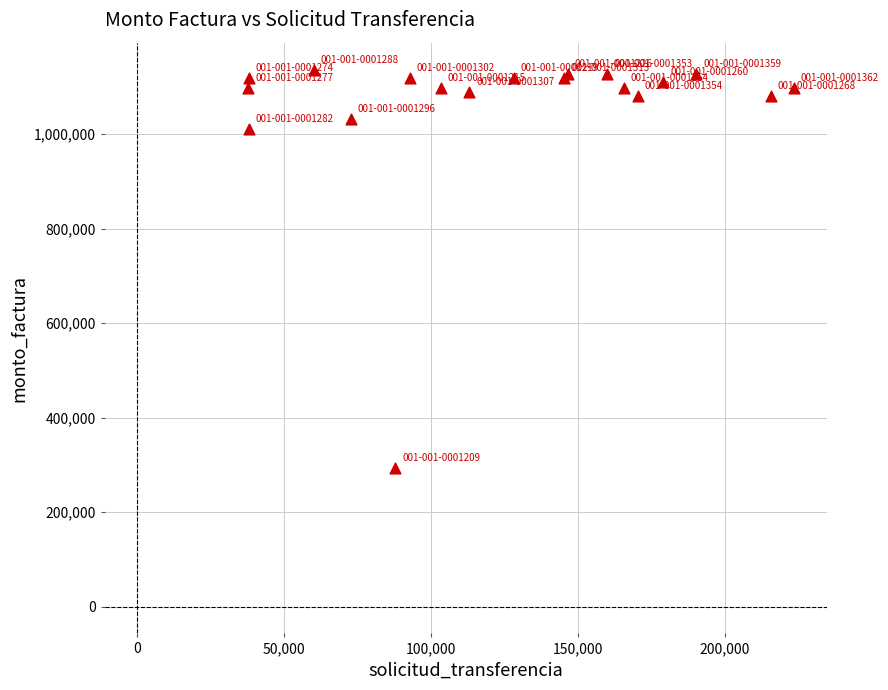

What Y value in the scatter plot is closest to 715500?

1011000